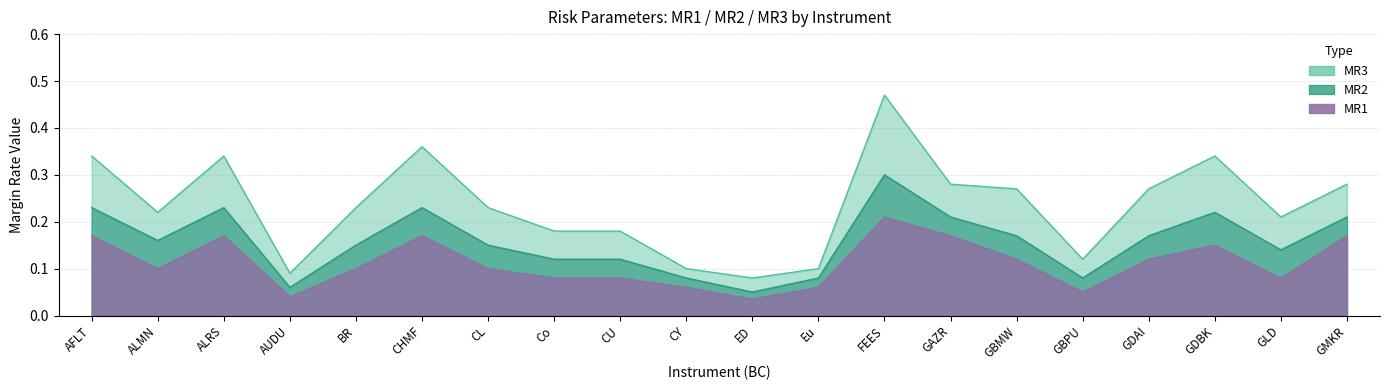

Rank the series at FEES from highest to lowest value.

MR3, MR2, MR1